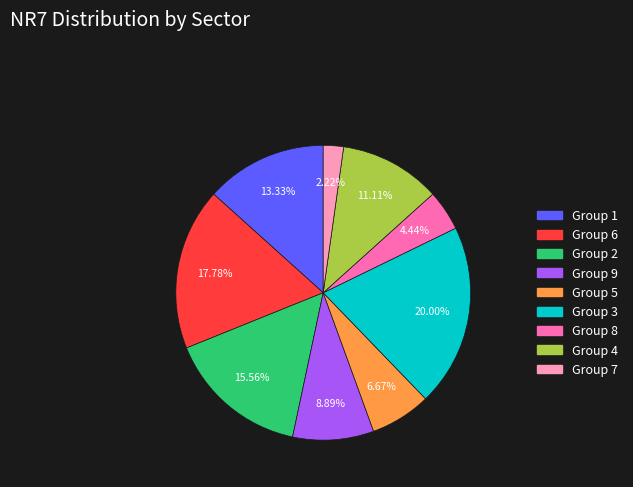

Count the number of slices in the pie.

9